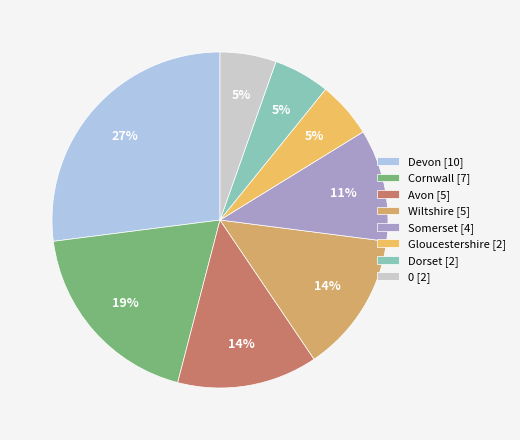

How many slices are in this pie chart?

8